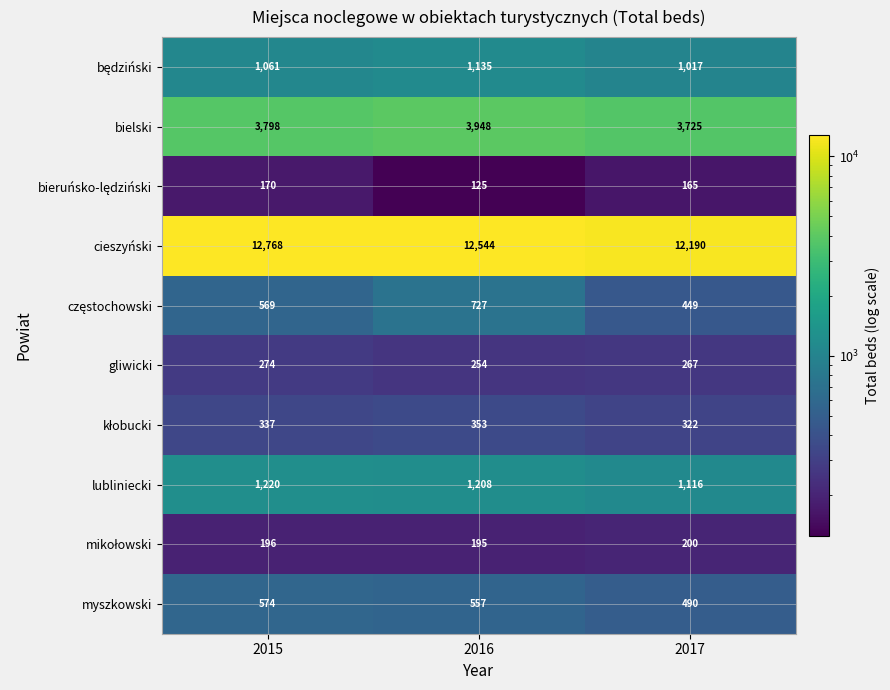

How many distinct data groups are displayed?

10